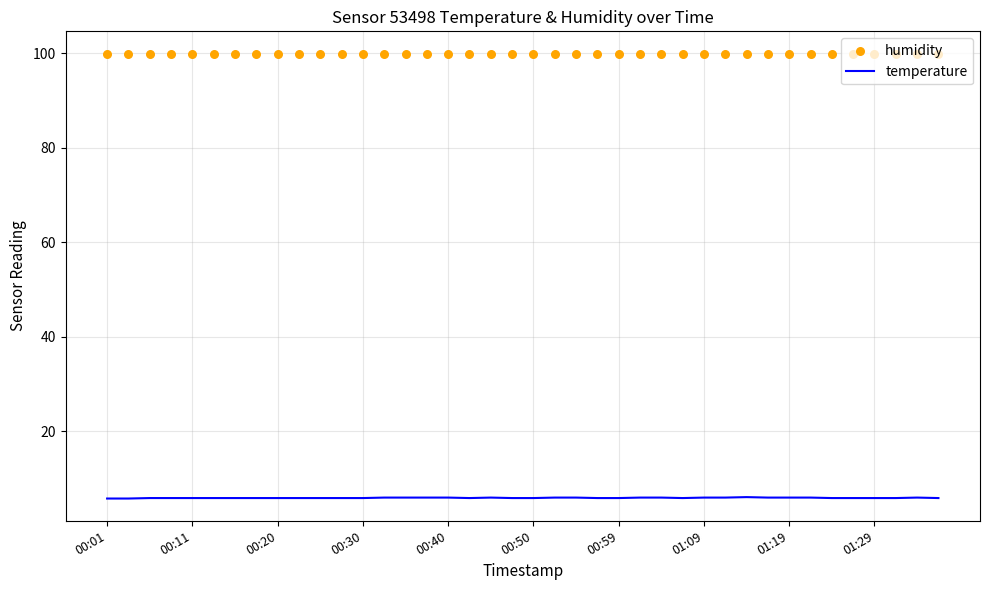

What are all the series names shown in the legend?

temperature, humidity